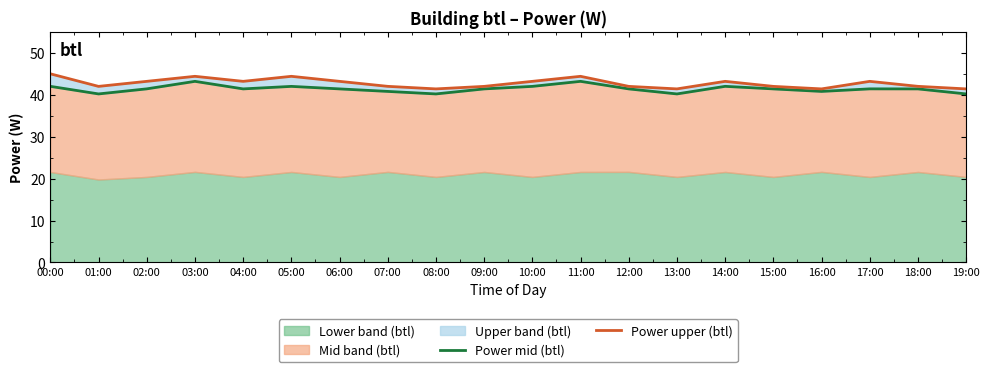

The value of Power mid (btl) at 03:00 is 43.2. True or false?

True